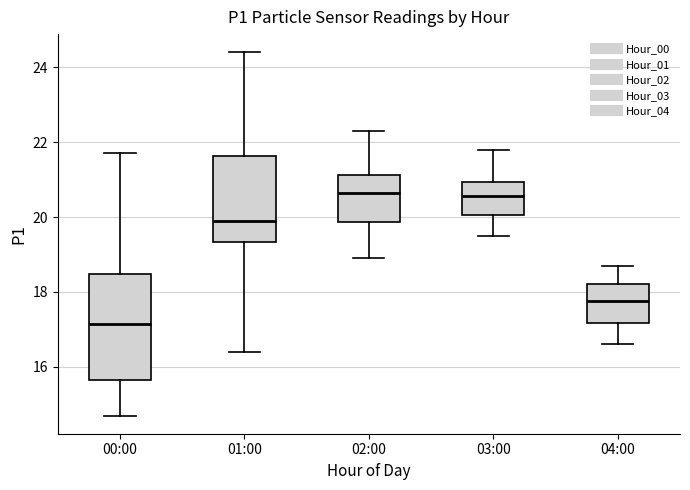

Where is the upper edge of the box for 03:00 on the y-axis? The values are not printed on the chart, so give them approximately, as read against the axis.

21.0